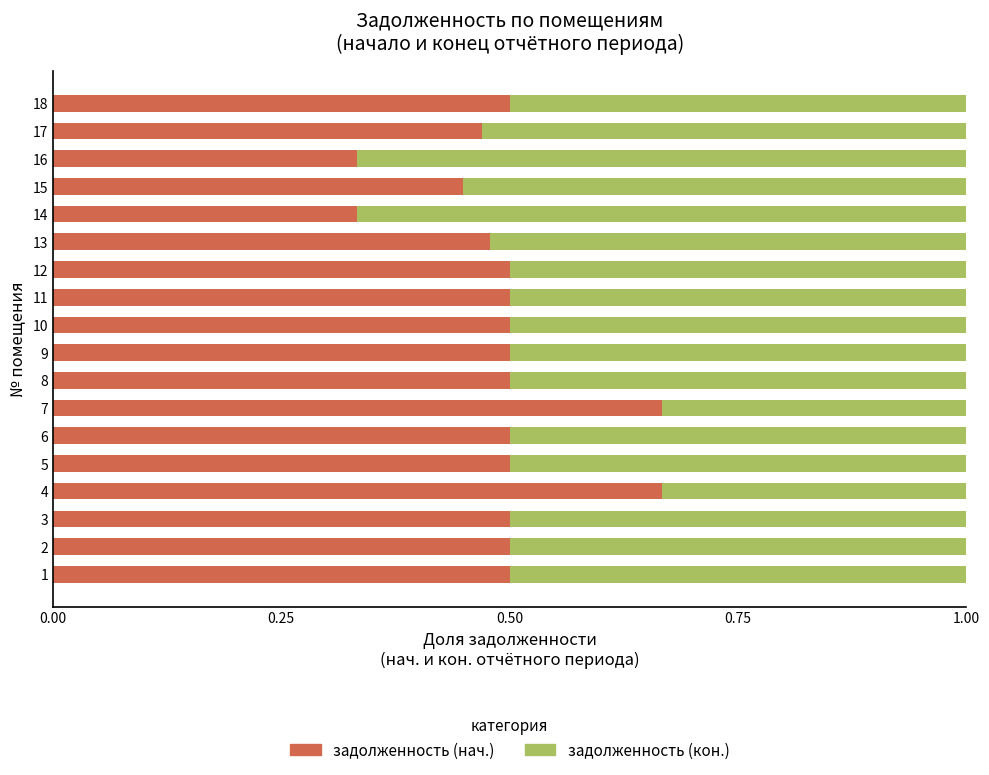

True or false: задолженность (нач.) has a value of 0.5 at 13.

True